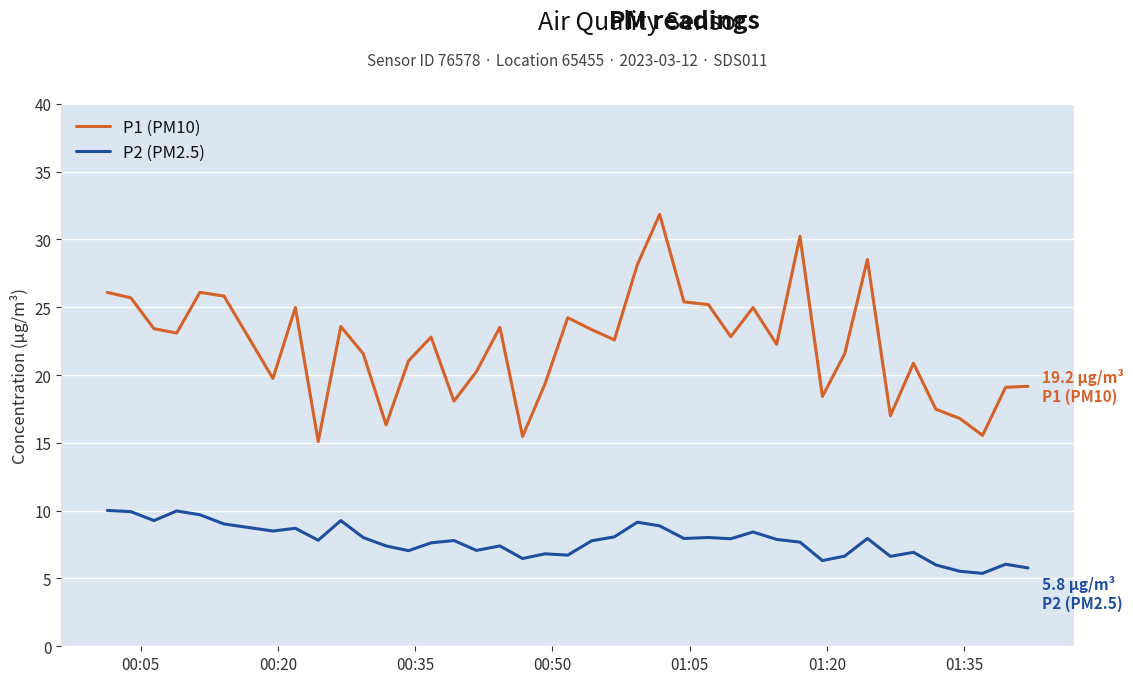

What is the minimum value shown in the chart?

5.4